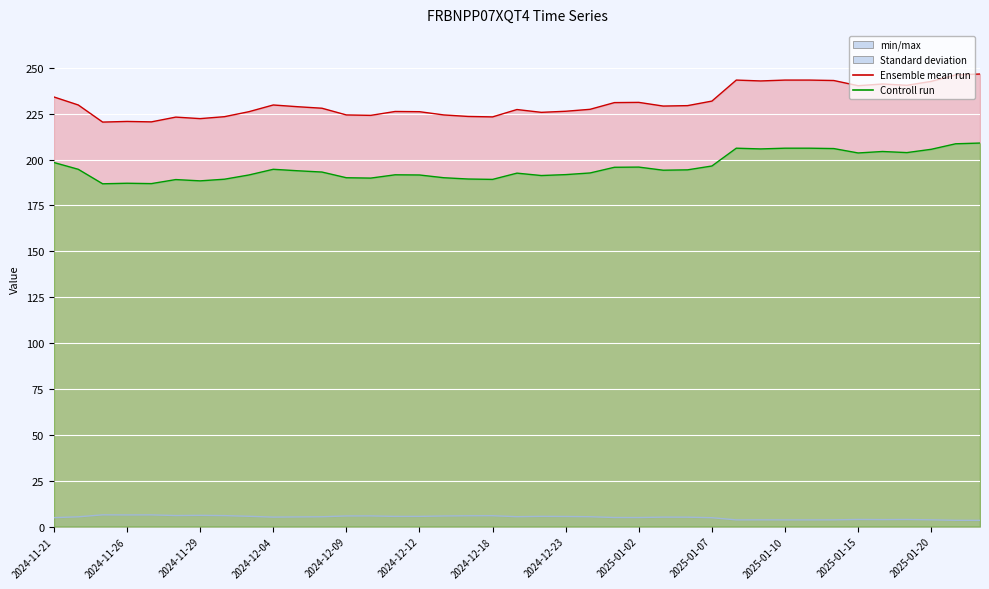

What is the label of the 27th point from the left?

2025-01-06